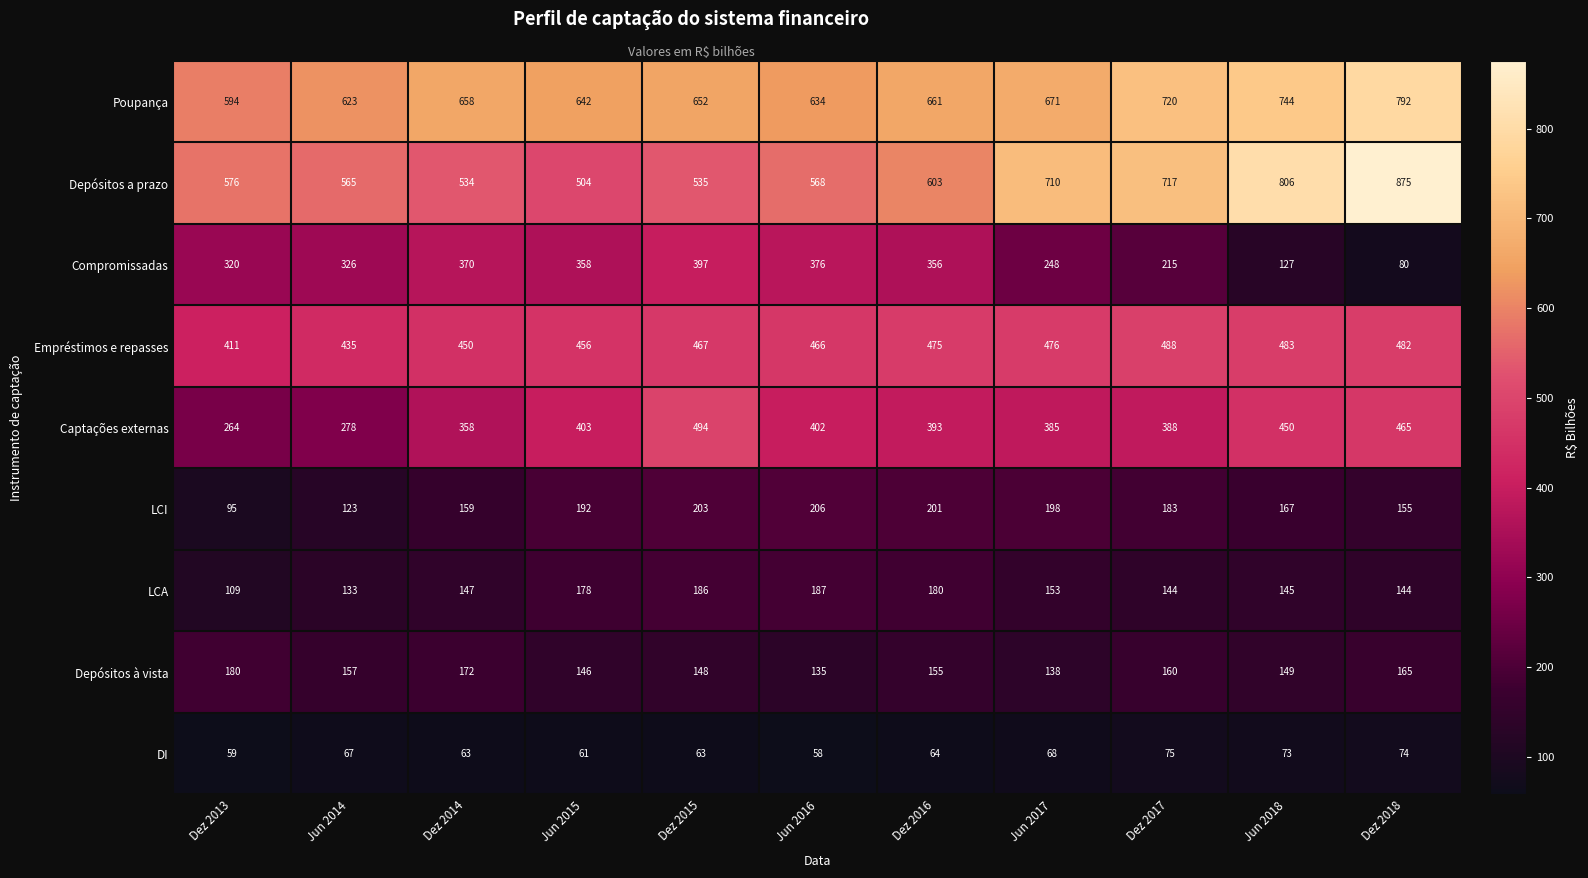

Which series has the largest total across all categories?

Poupança